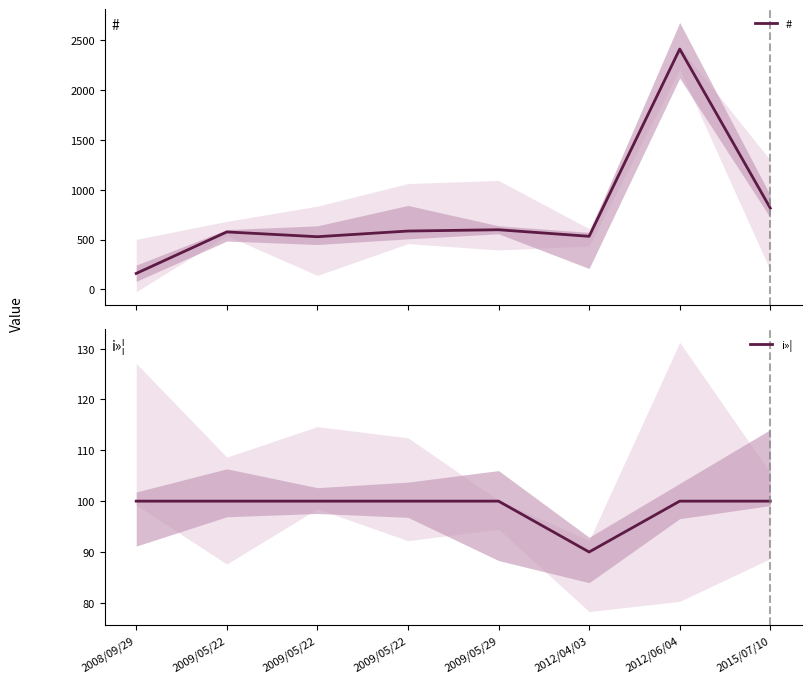

At how many categories does at least one series exceed 1140?

1